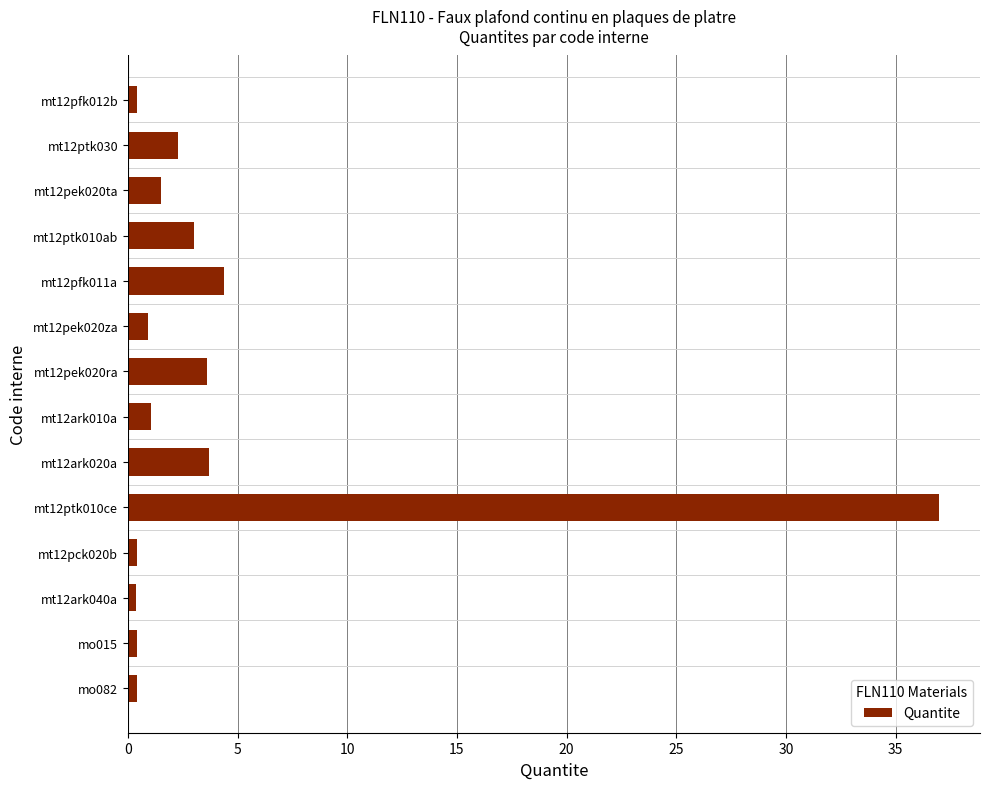

Does the chart contain stacked bars?

No